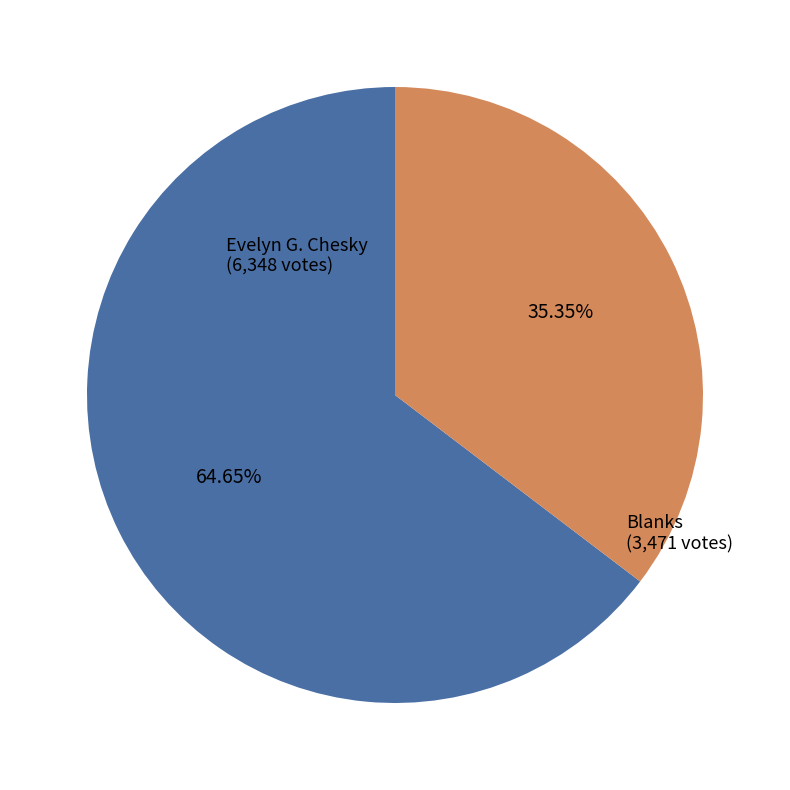

Is there any slice that represents more than half of the pie?

Yes